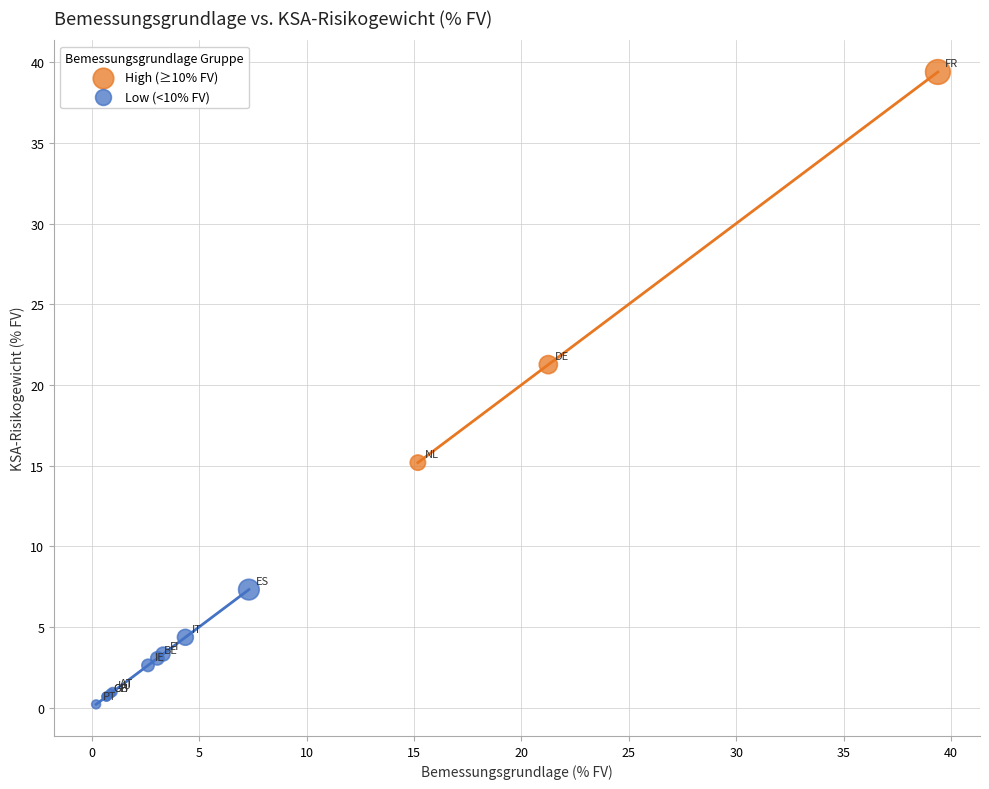

Which series reaches the maximum Y coordinate?

High (≥10% FV)